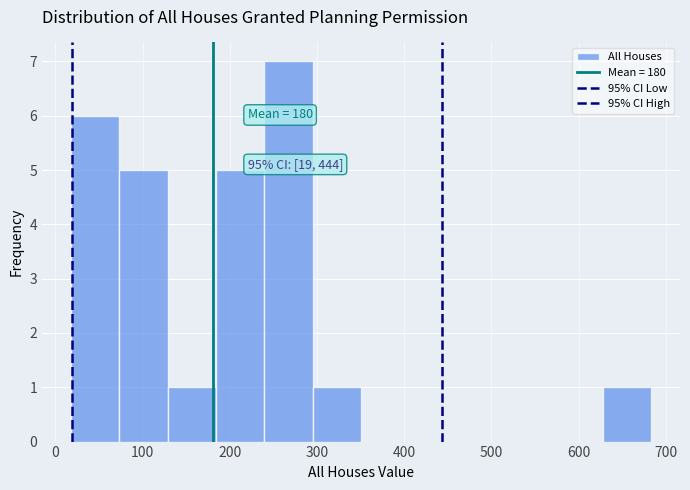

Which range on the x-axis has the tallest bar?

240 to 300